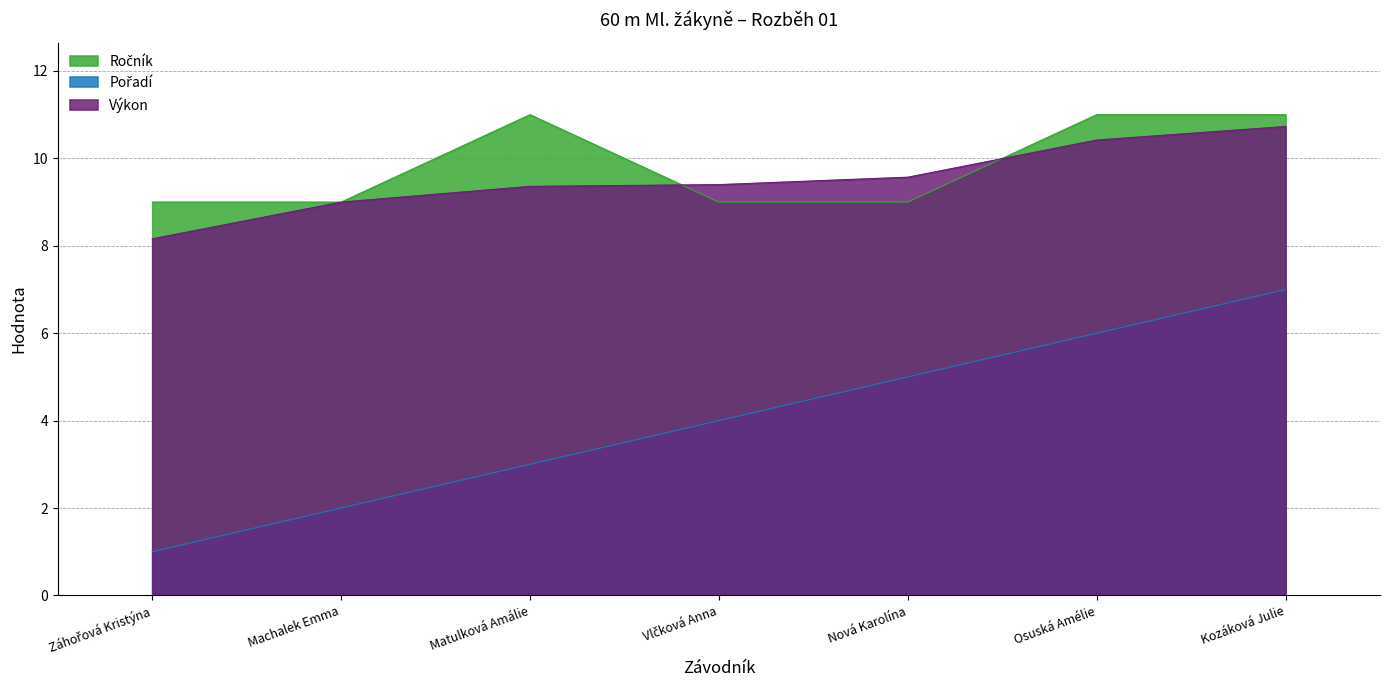

Reading left to right, list all the values displayed in this chart.

Pořadí: 1.0	2.0	3.0	4.0	5.0	6.0	7.0
Výkon: 8.2	9.0	9.4	9.4	9.6	10.4	10.7
Ročník: 9.0	9.0	11.0	9.0	9.0	11.0	11.0